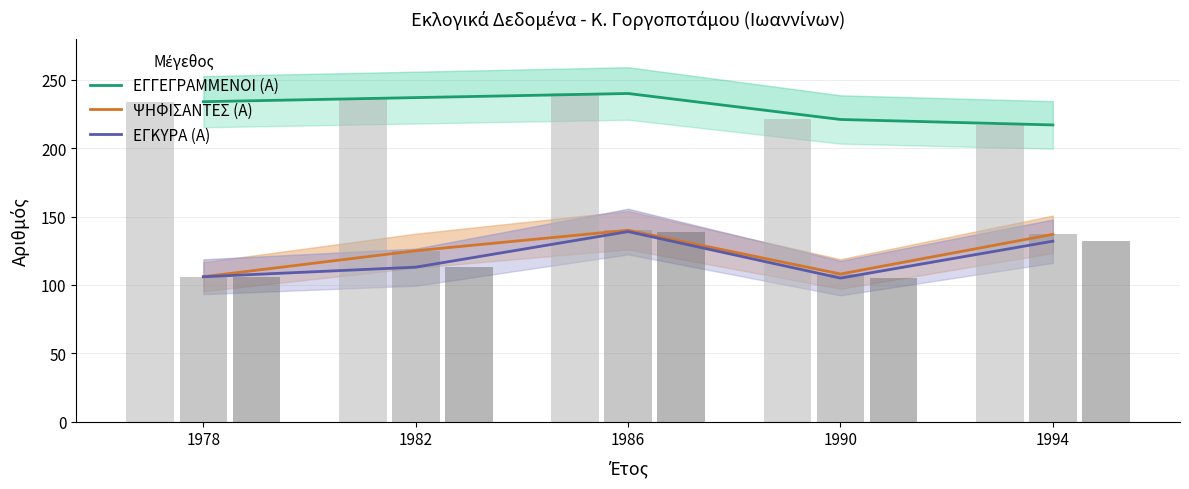

What is the difference between the ΨΗΦΙΣΑΝΤΕΣ (Α) values at 1990 and 1994?

29